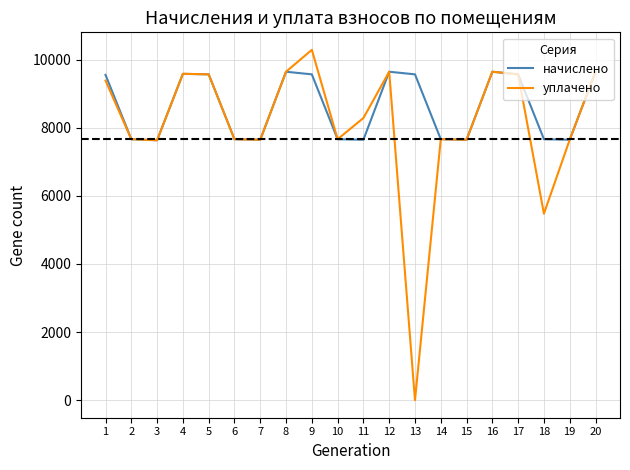

The value of начислено at 19 is 7649.3. True or false?

True